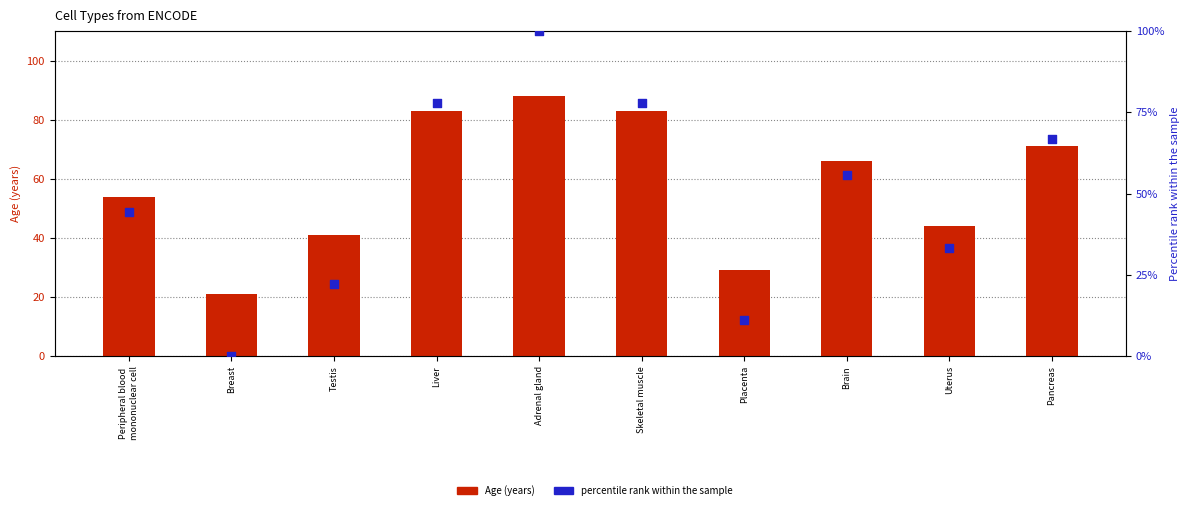

Which series contains the highest Y value?

percentile rank within the sample